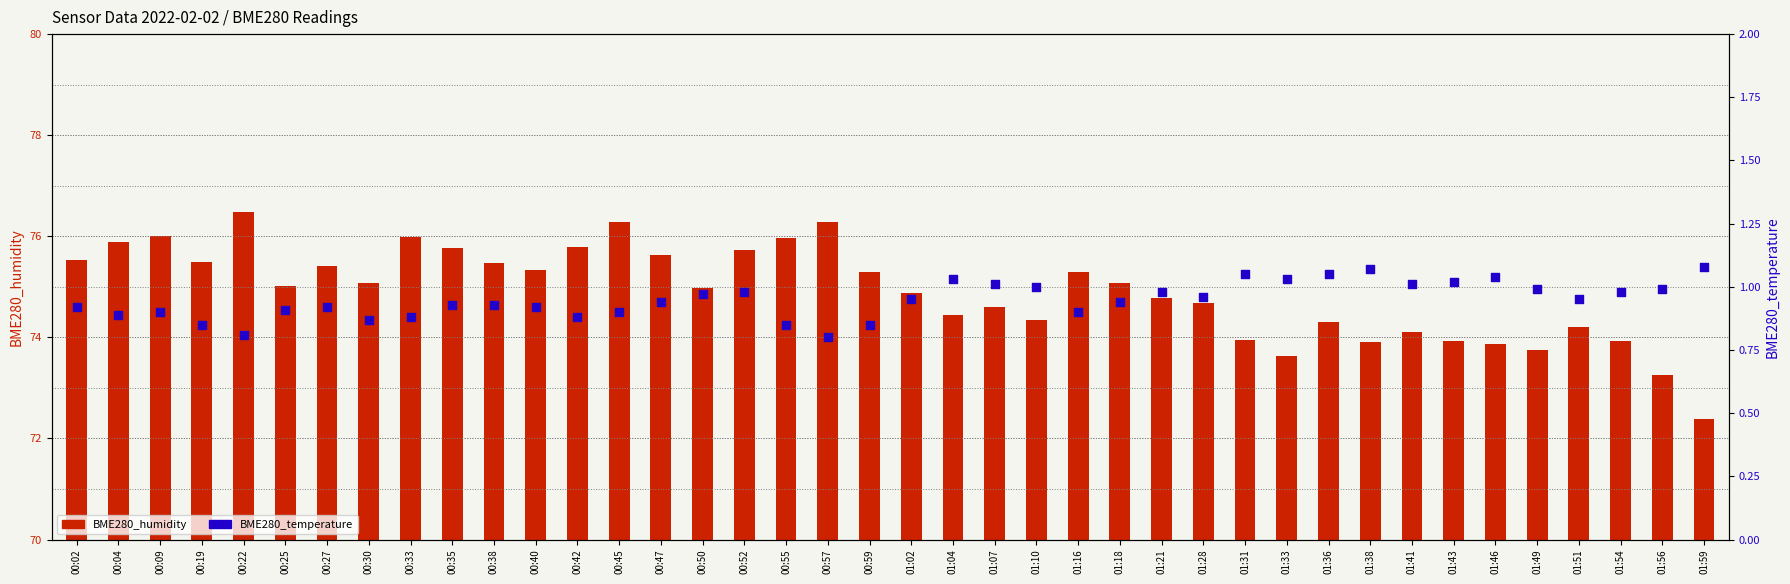

Which series has the largest total across all categories?

BME280_humidity